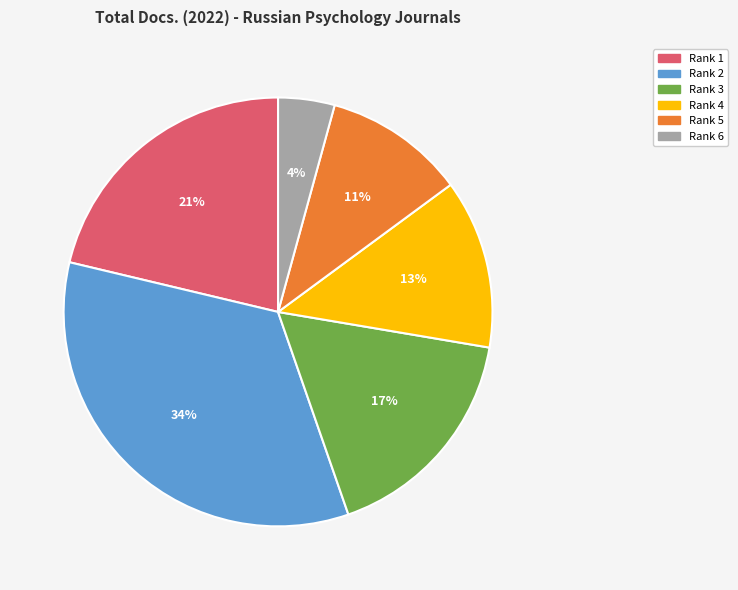

To the nearest percent, what percentage of the pie is Rank 5?

11%